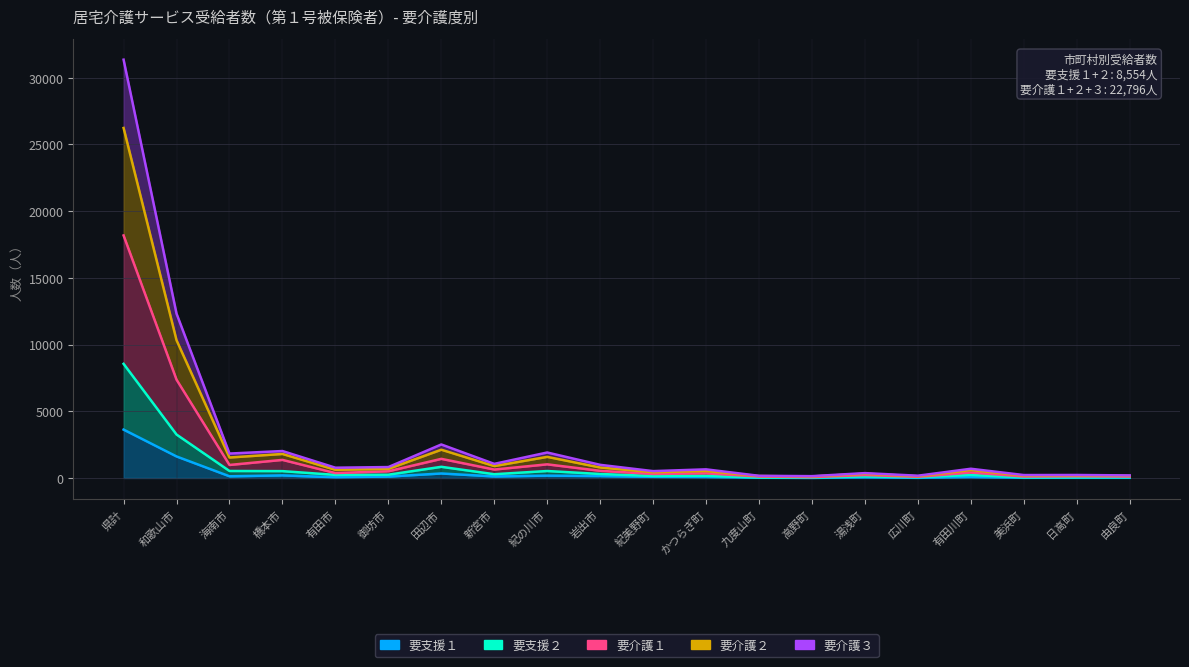

What is the difference between the 要介護３ values at 九度山町 and 紀美野町?

285